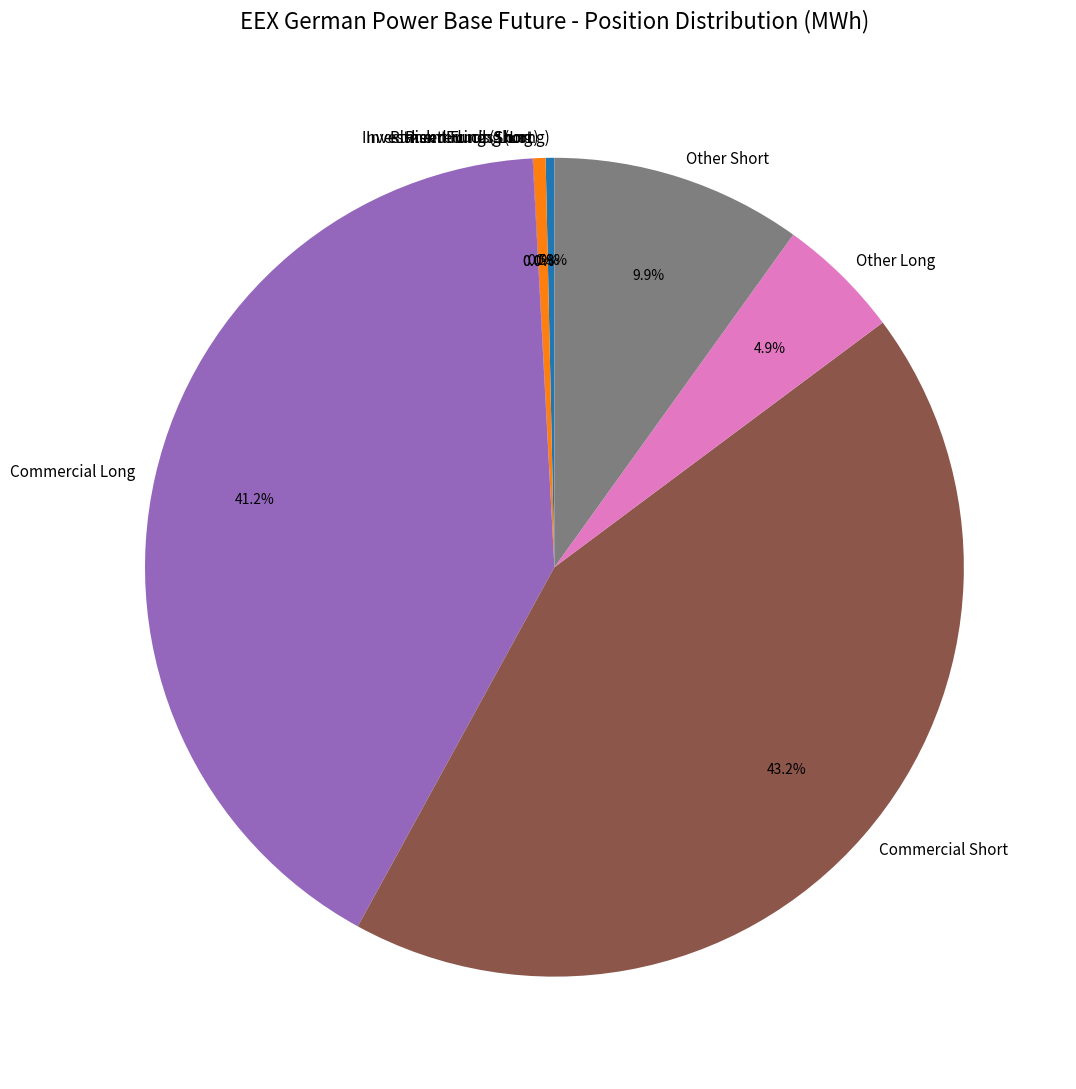

Between Other Short and Commercial Long, which is larger?

Commercial Long